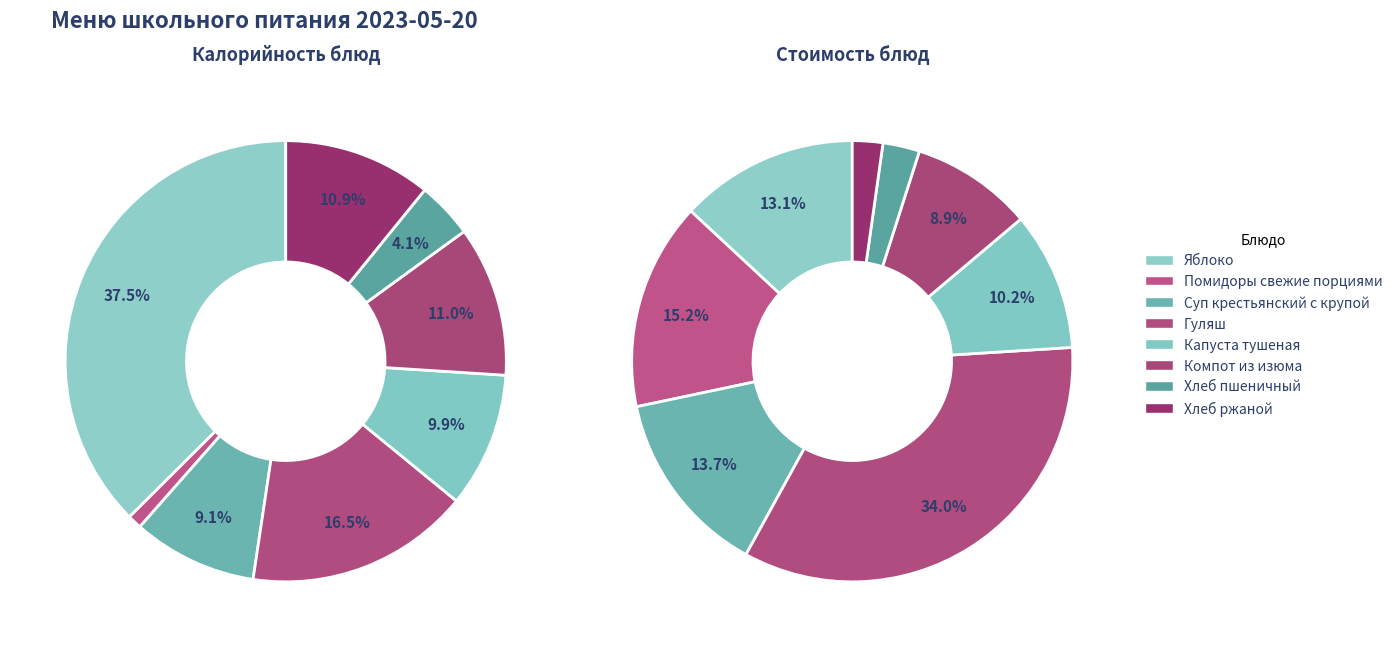

True or false: Суп крестьянский с крупой accounts for 21% of the total.

False